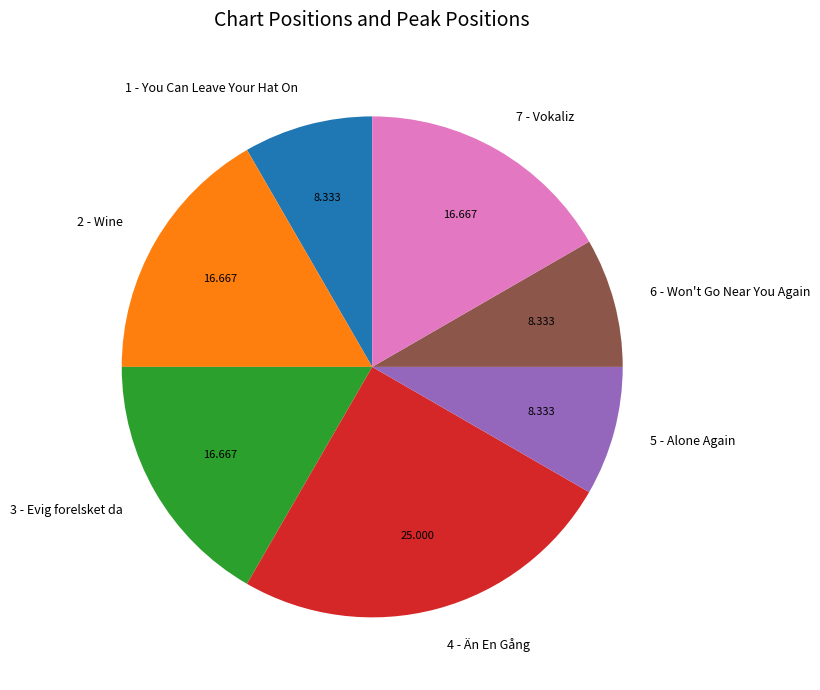

Combined, do 4 - Än En Gång and 1 - You Can Leave Your Hat On account for over 50%?

No